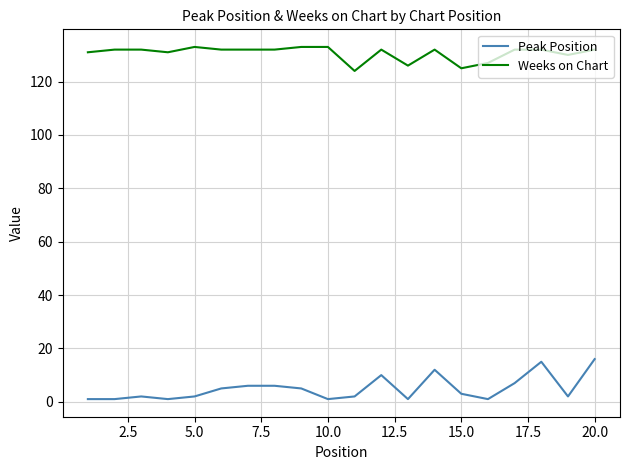

Rank the series by their maximum value, from highest to lowest.

Weeks on Chart, Peak Position